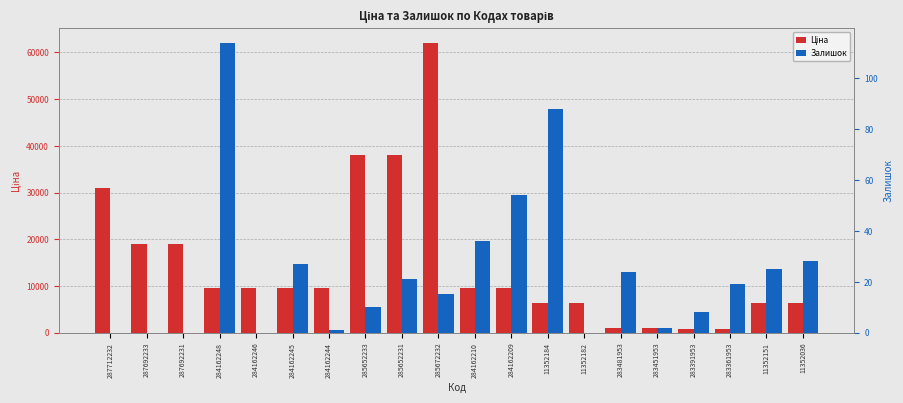

What is the difference between the maximum and minimum values in the Ціна series?

61428.3